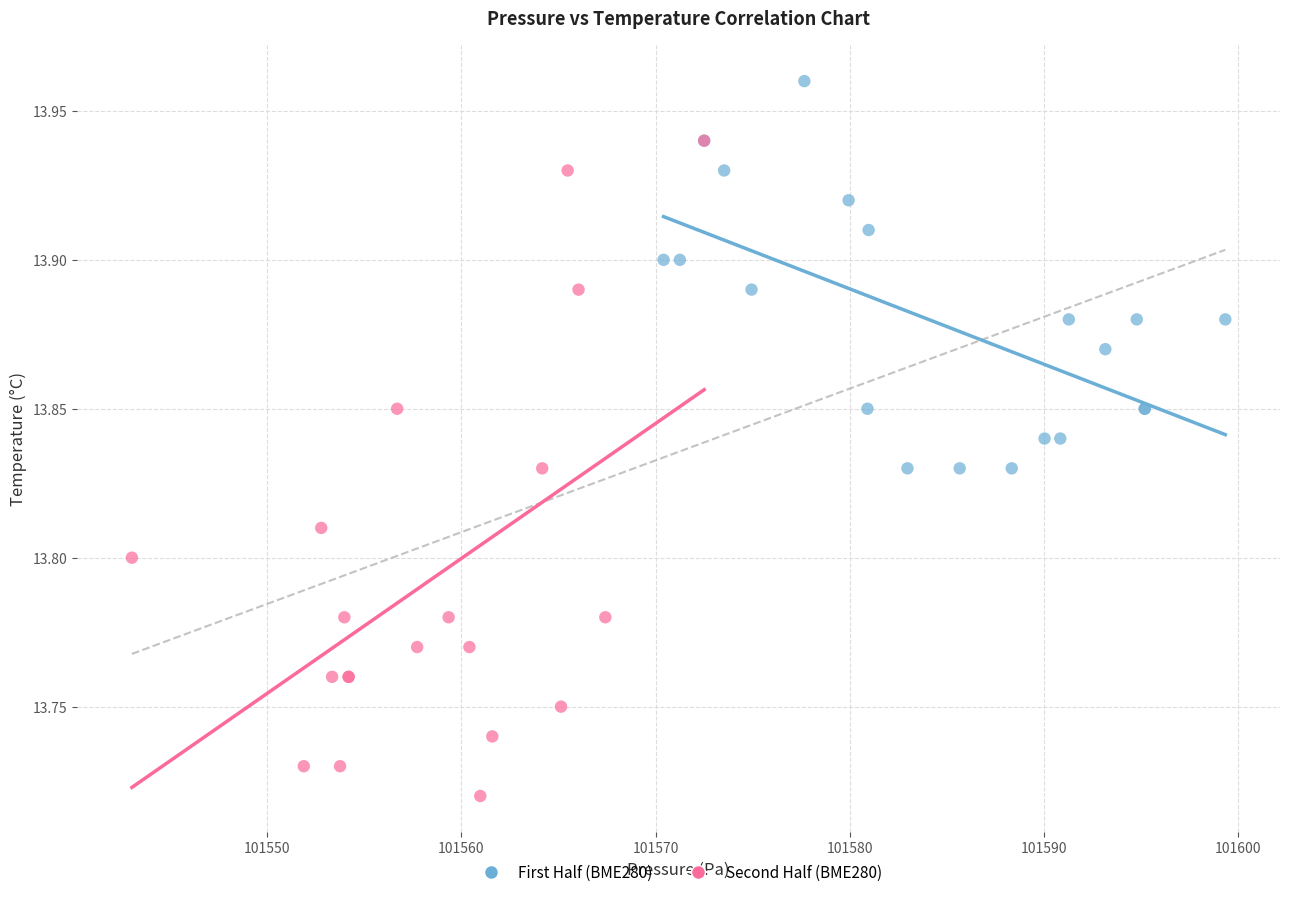

Which series contains the lowest Y value?

Second Half (BME280)